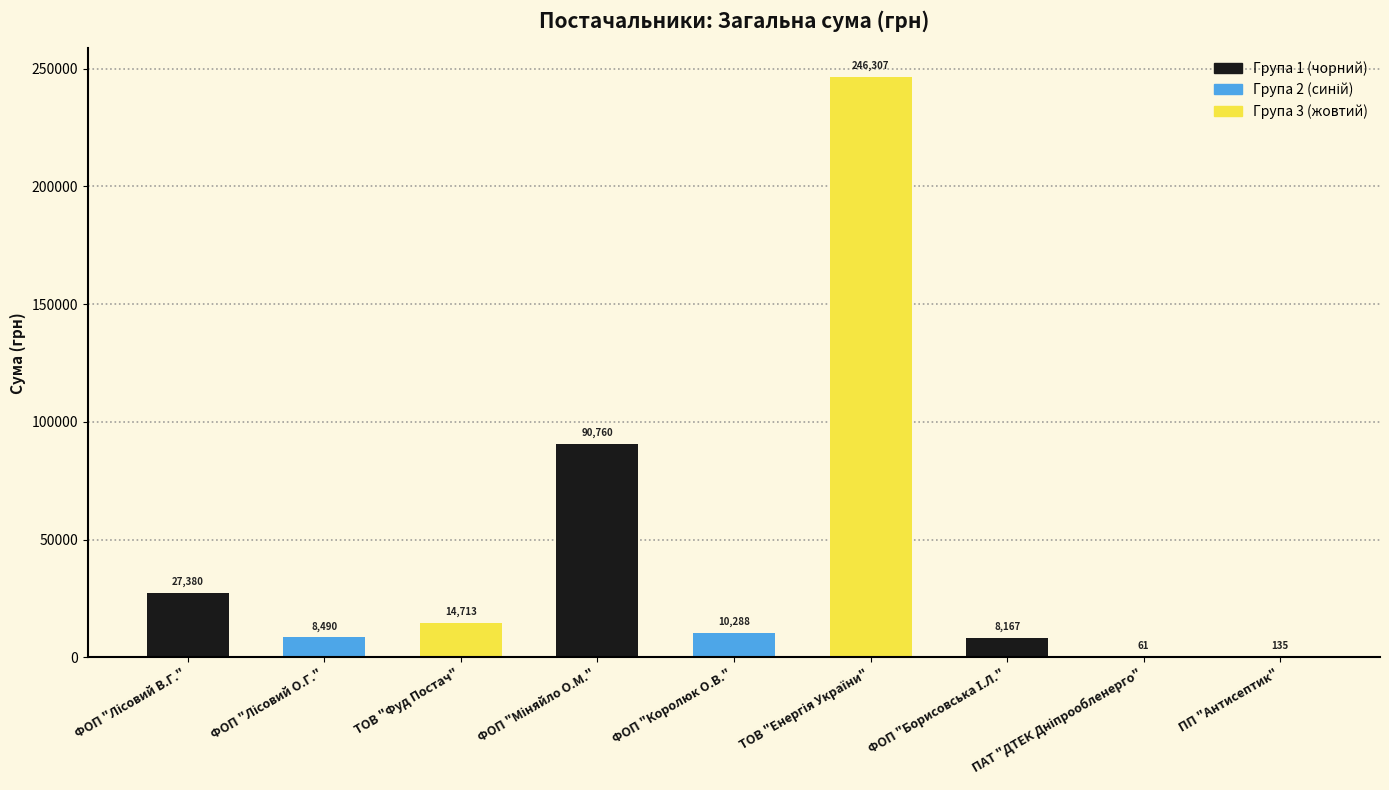

What position from the left is ТОВ "Енергія України"?

6